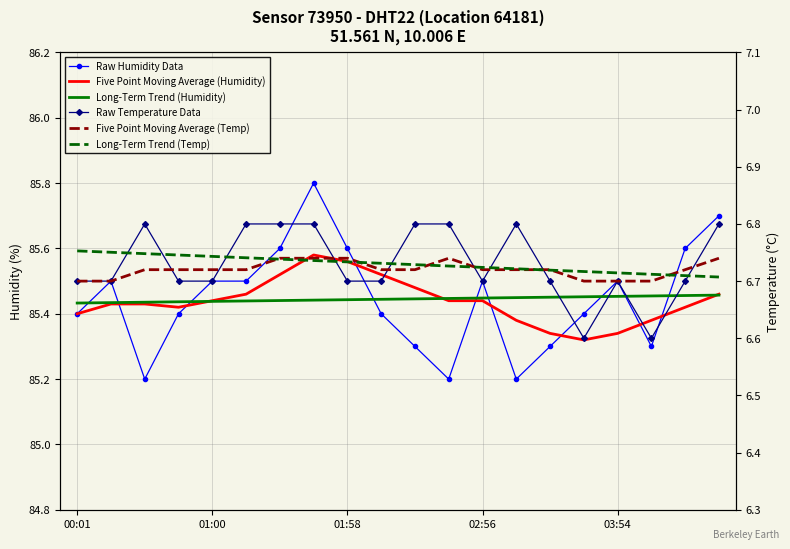

What is the label of the 14th point from the left?

13